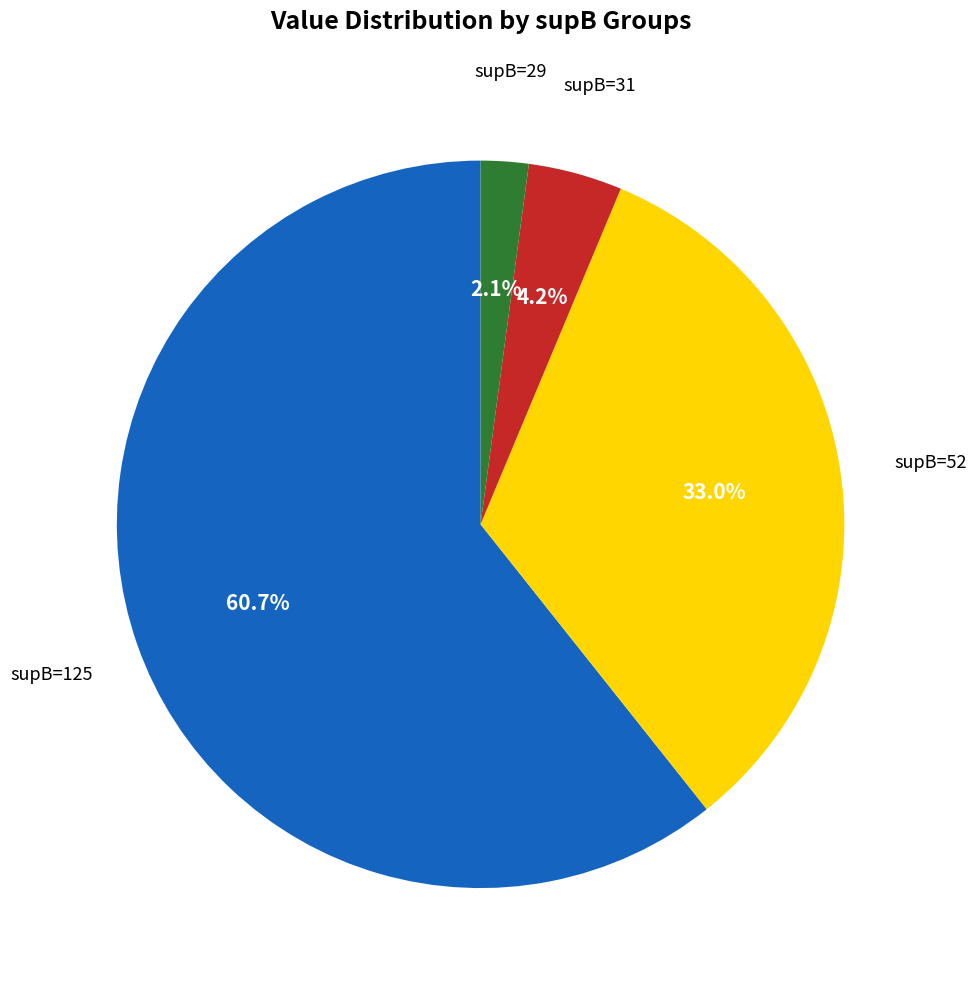

To the nearest percent, what is the difference between the largest and smallest slice percentages?

59%